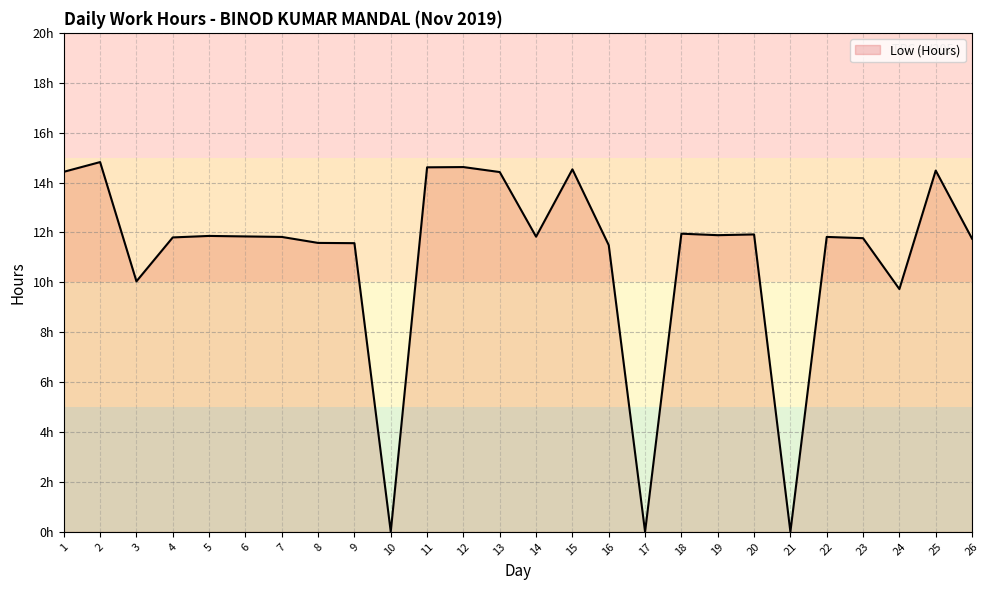

What is the value of the 6th point from the left?

11.8